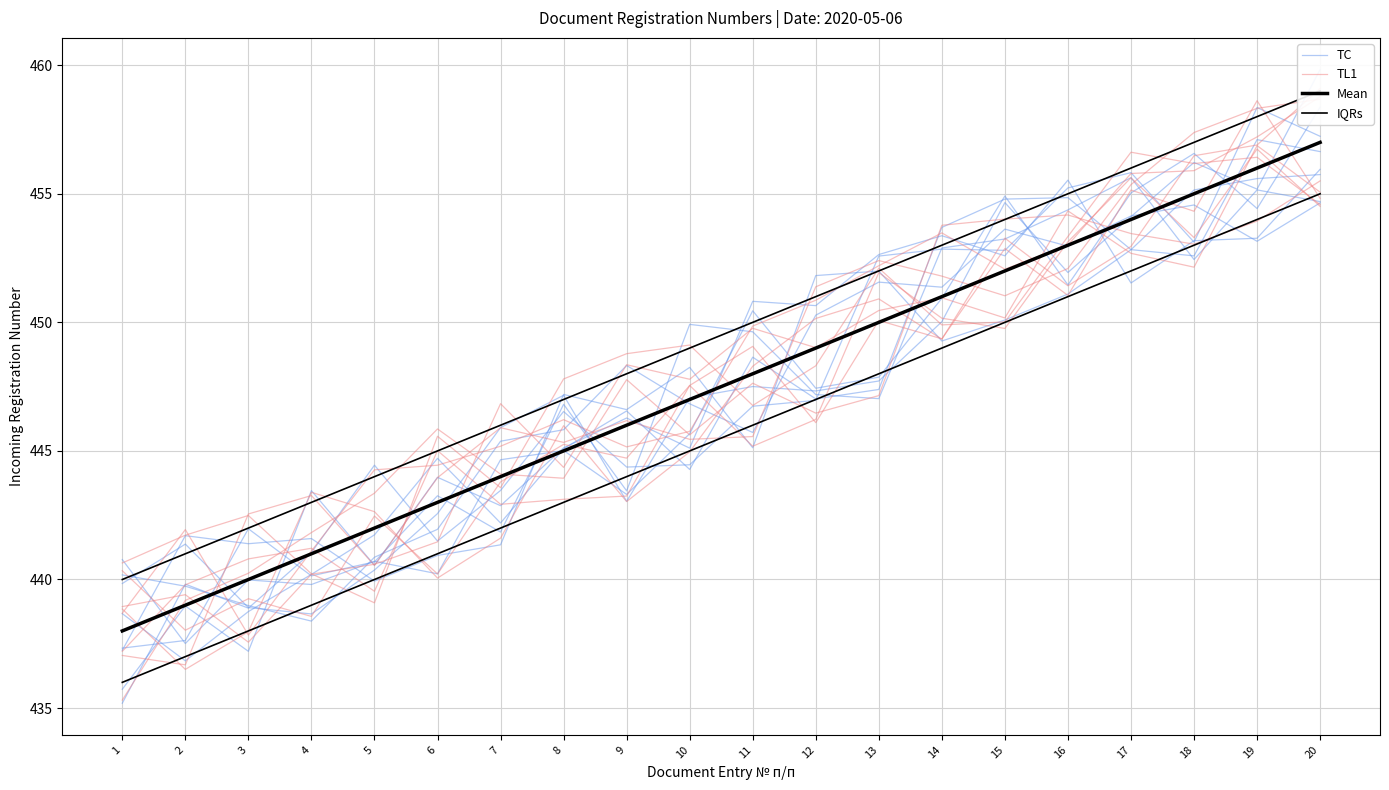

The Mean series shows 284.0 at 8. True or false?

False